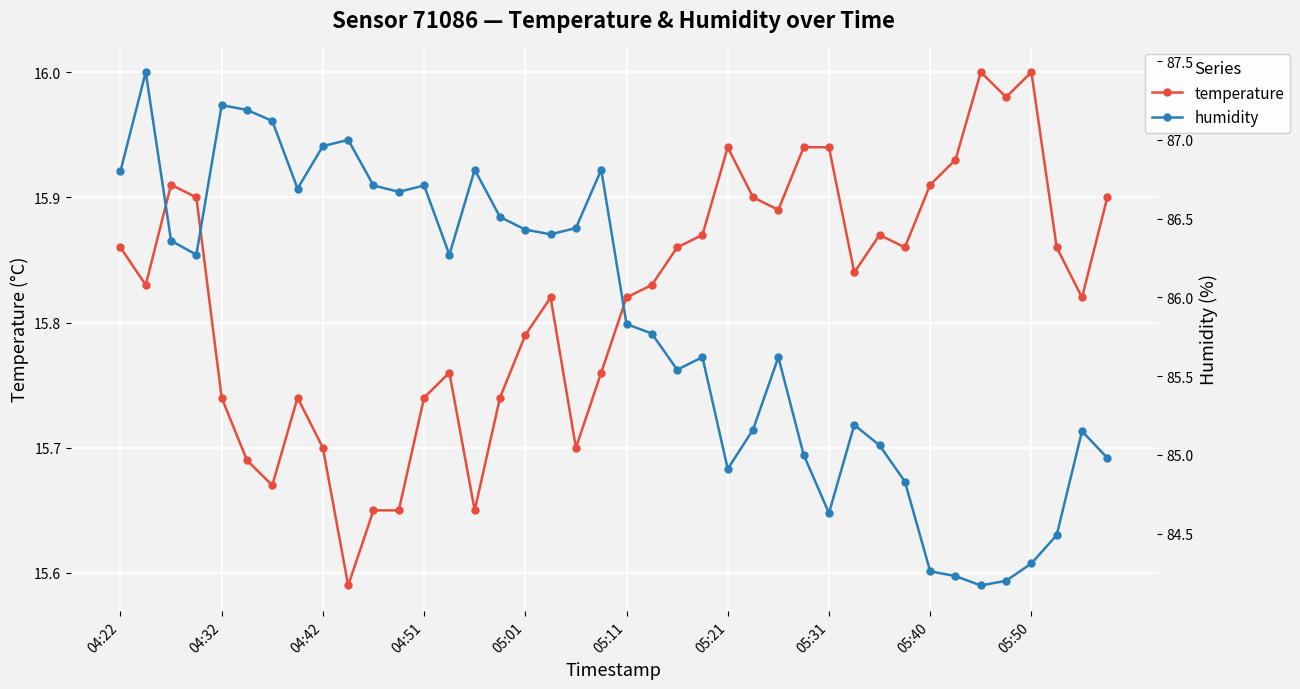

Is it true that temperature equals 26.6 at 04:42?

False